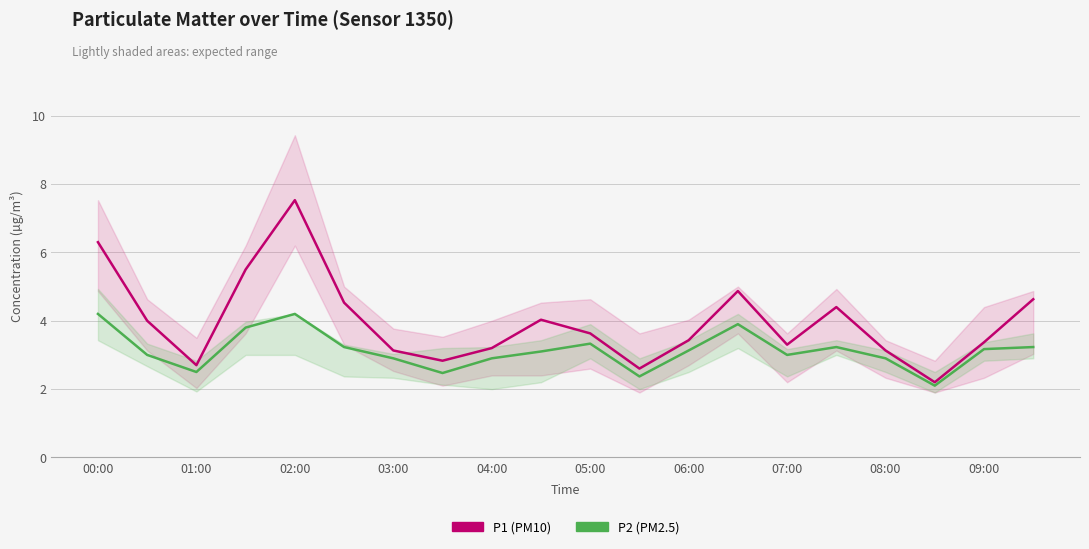

What is the difference between the maximum and minimum values in the P2 (PM2.5) series?

2.1